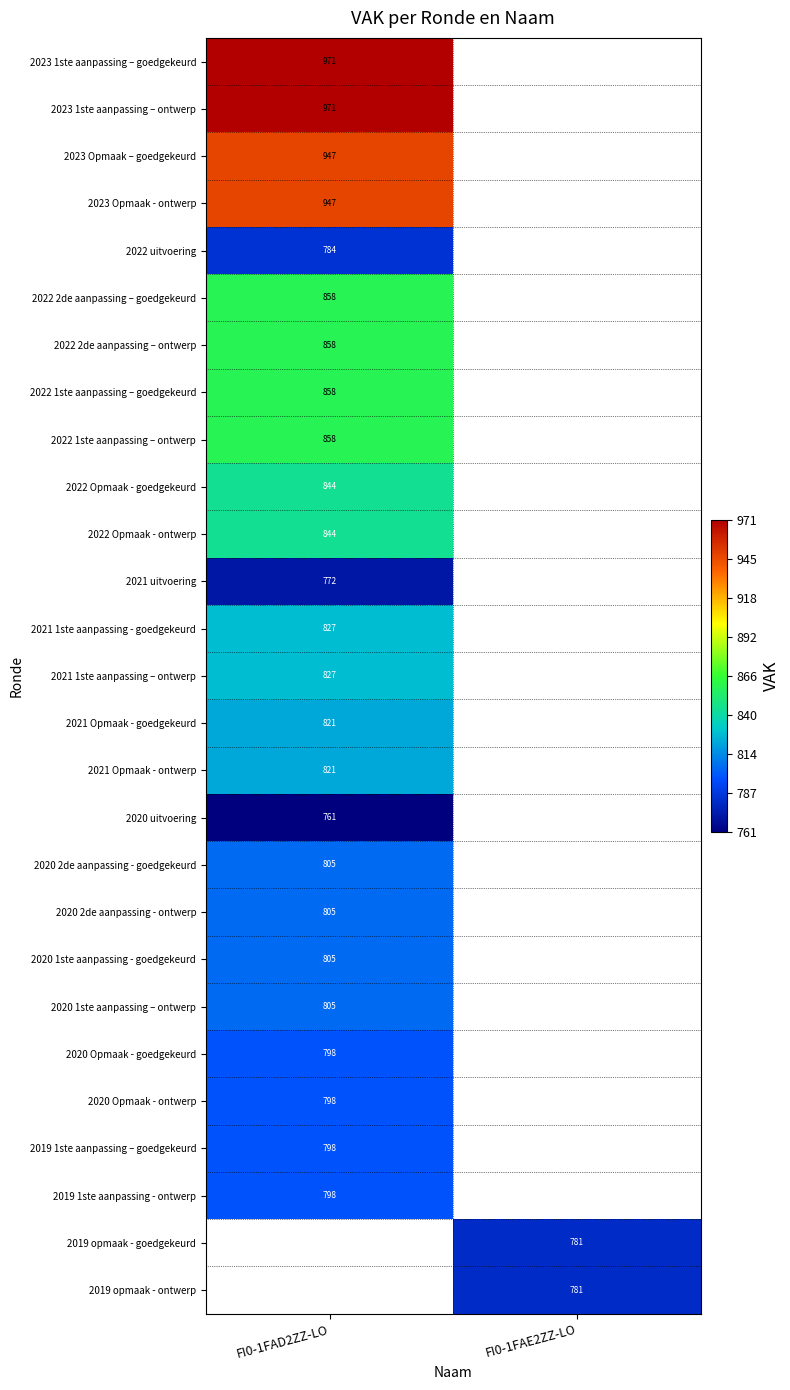

The 2020 2de aanpassing - ontwerp series shows 805 at FI0-1FAD2ZZ-LO. True or false?

True